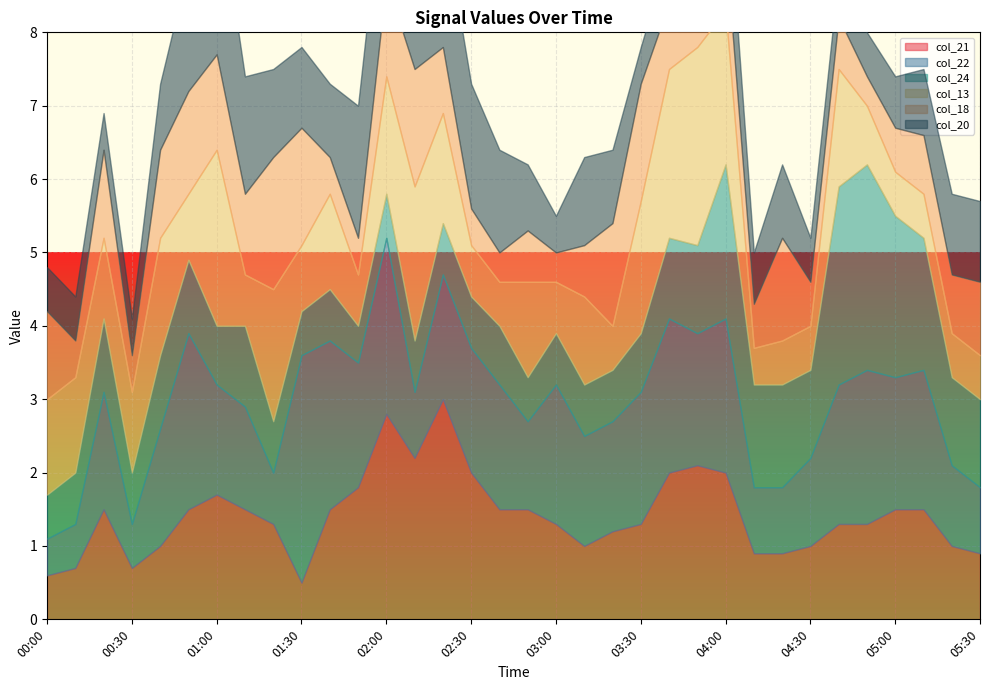

The col_13 series shows 3.0 at 03:40. True or false?

False